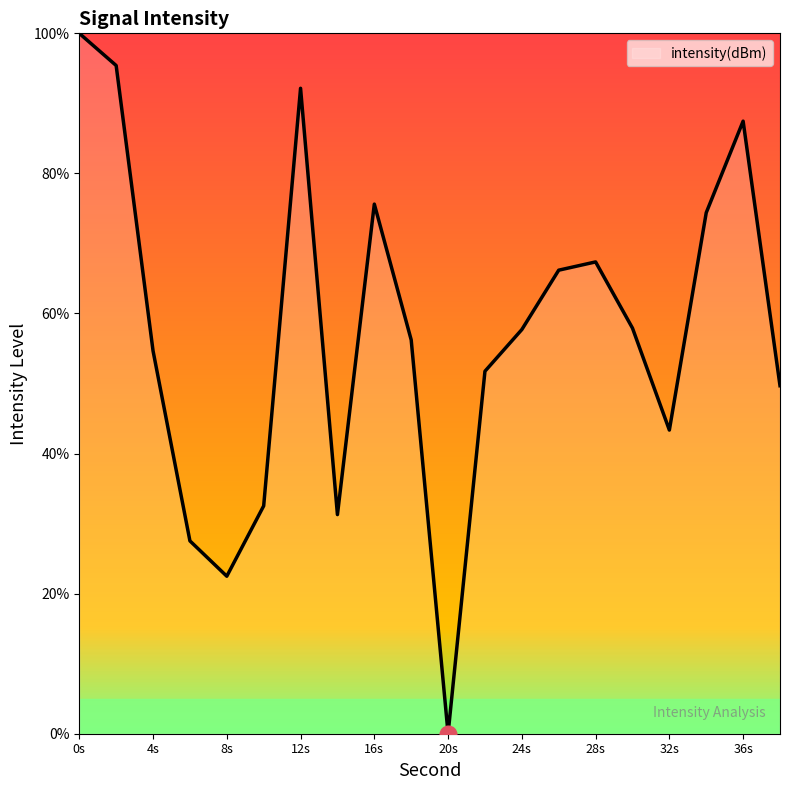

How many values are above zero?

19